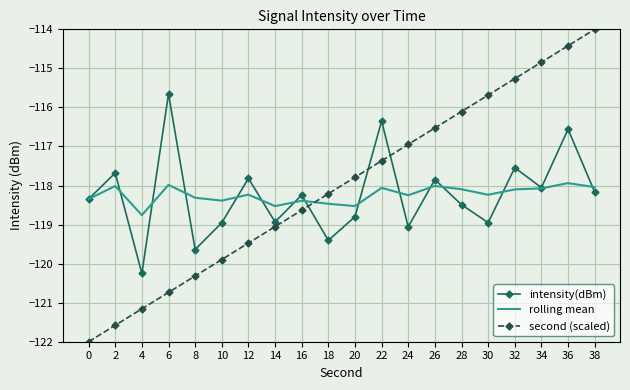

What is the total value across all series at 2?

-357.3